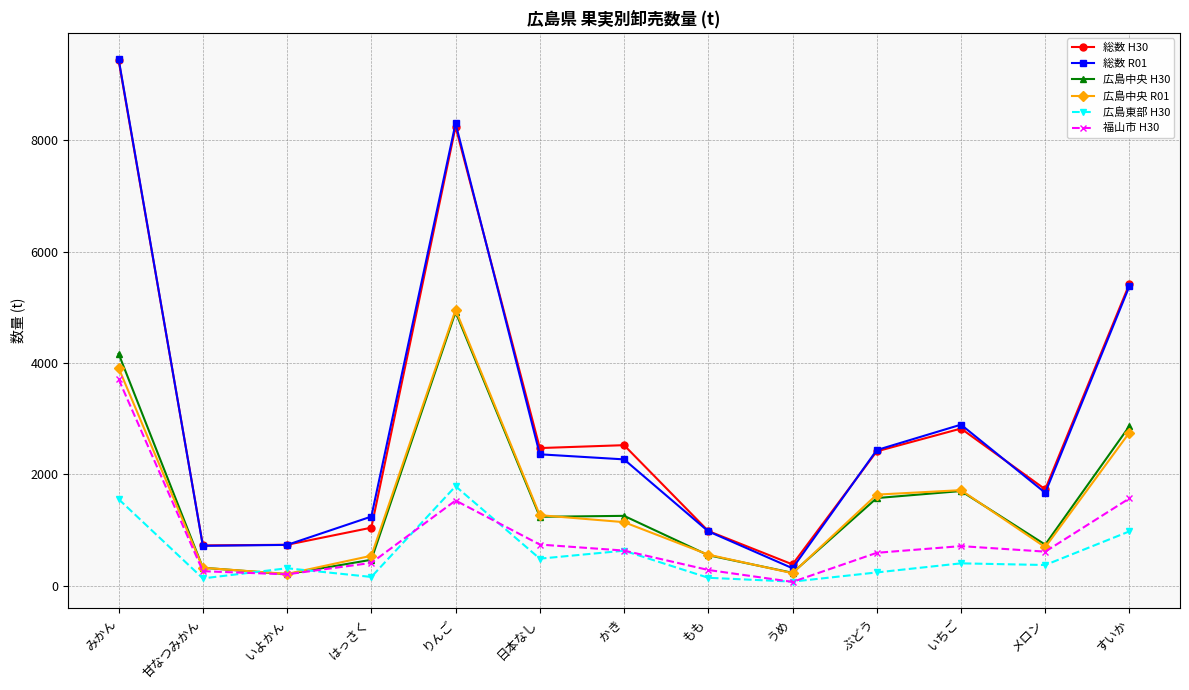

What is the label of the 9th point from the right?

りんご